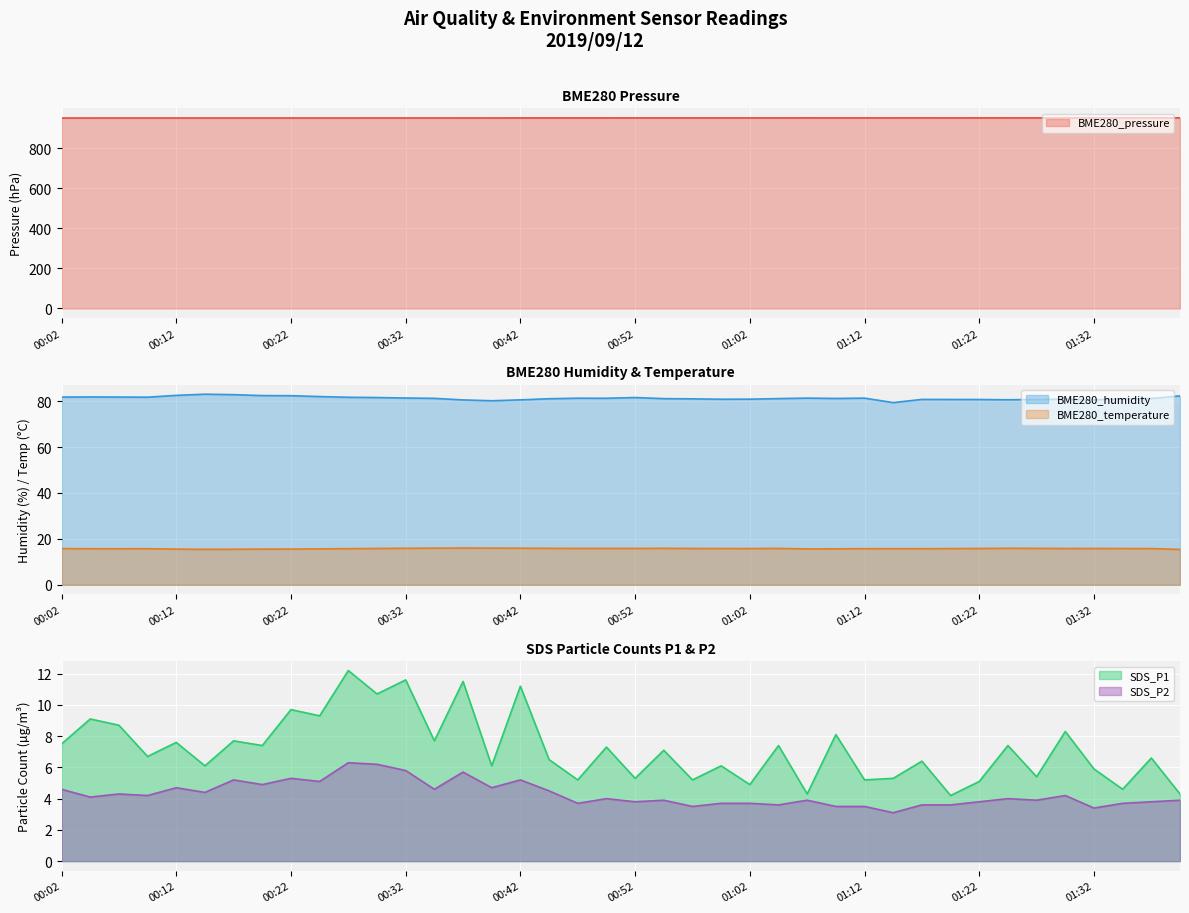

What are all the series names shown in the legend?

BME280_pressure, BME280_humidity, BME280_temperature, SDS_P1, SDS_P2